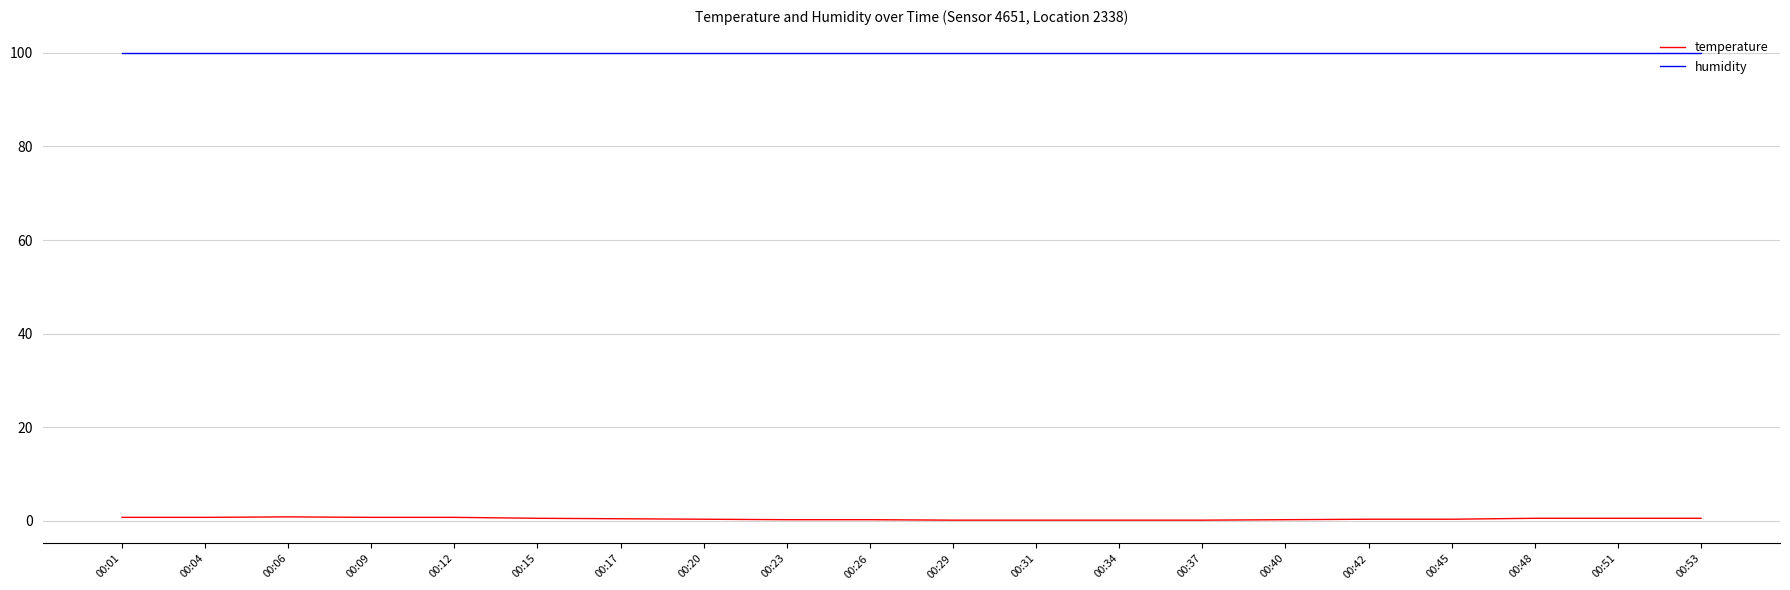

Which series has the largest total across all categories?

humidity